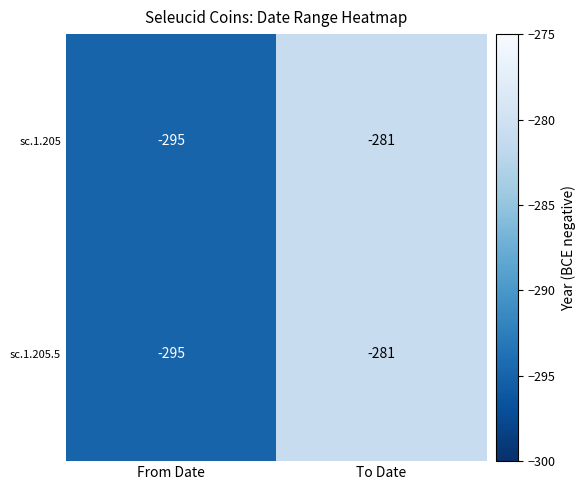

True or false: sc.1.205 has a value of -295 at From Date.

True